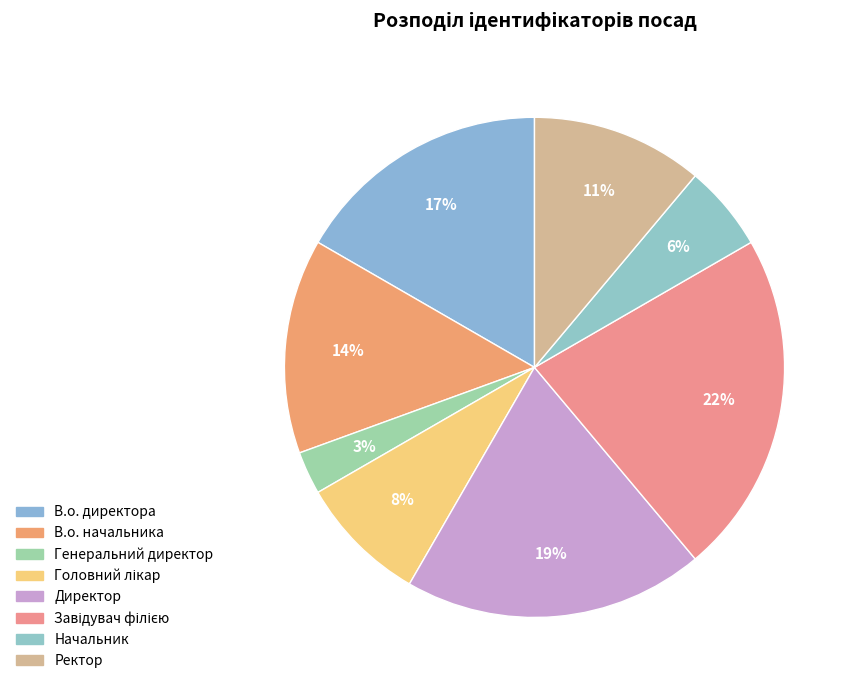

Is it true that Завідувач філією is 22% of the pie?

True